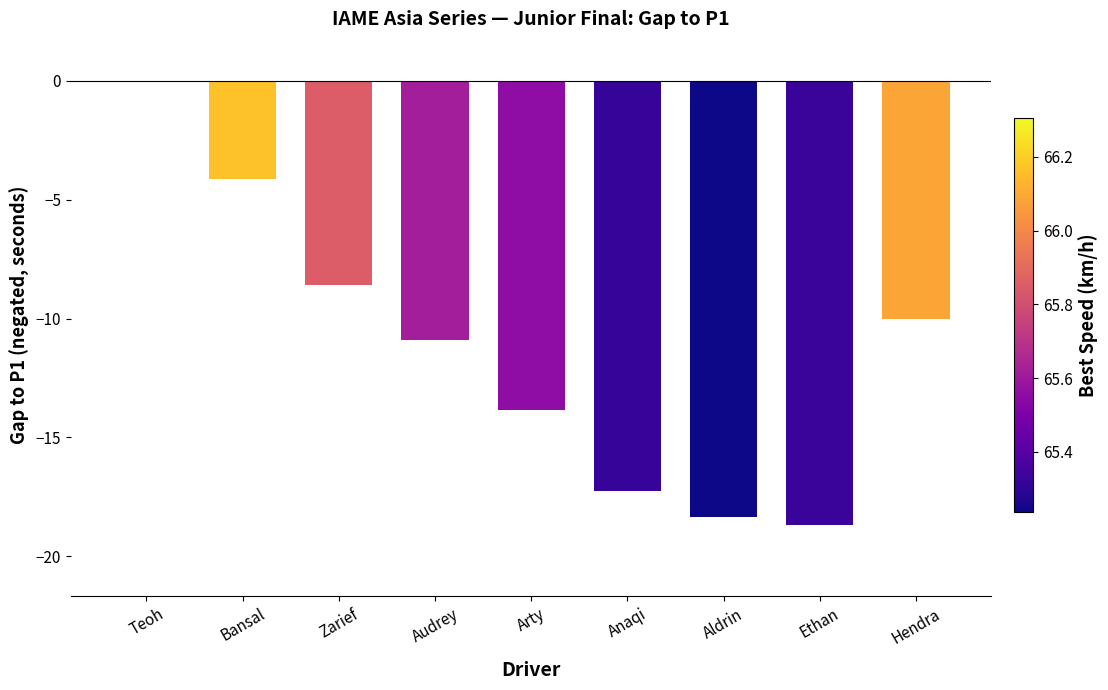

Are the bars horizontal?

No